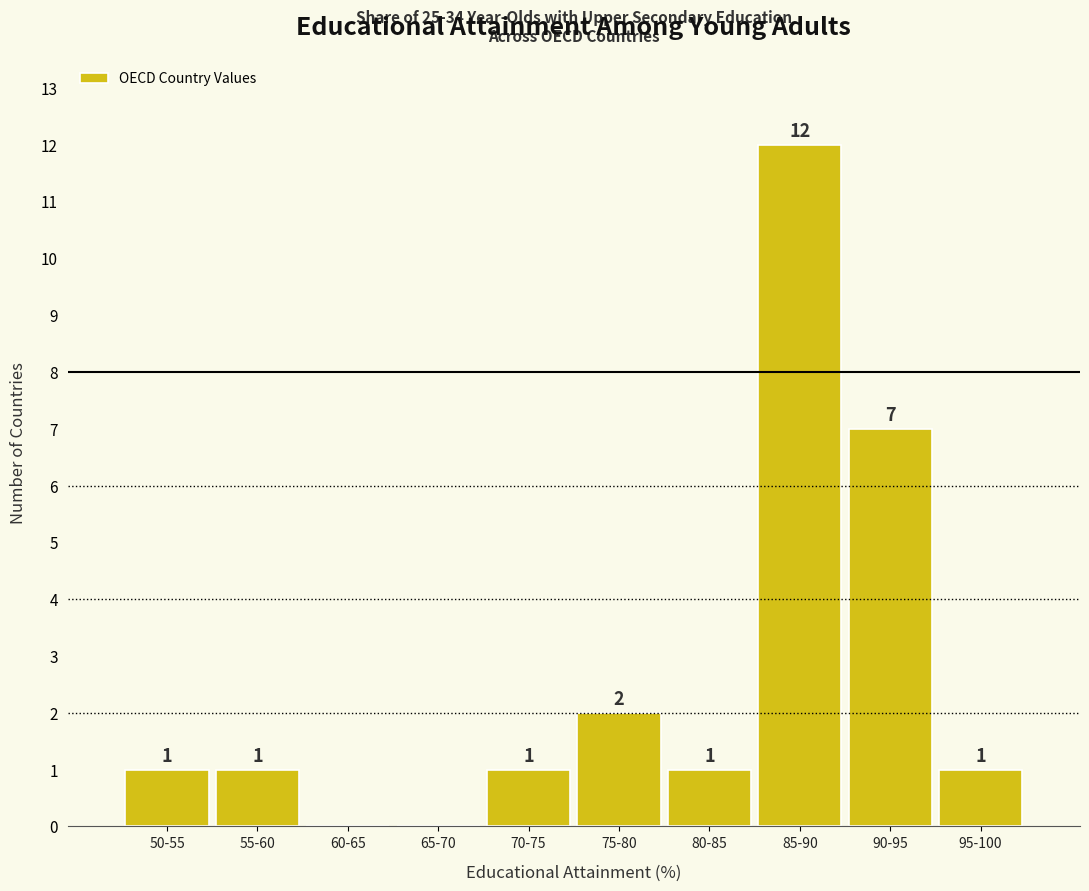

Reading left to right, what are all the values shown in this chart?

50-55=1	55-60=1	60-65=0	65-70=0	70-75=1	75-80=2	80-85=1	85-90=12	90-95=7	95-100=1